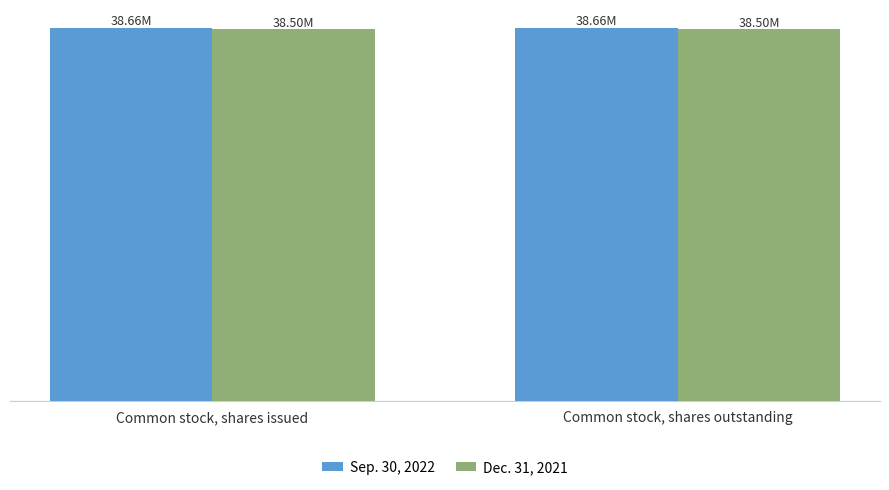

Between Common stock, shares issued and Common stock, shares outstanding, which is larger?

Common stock, shares issued